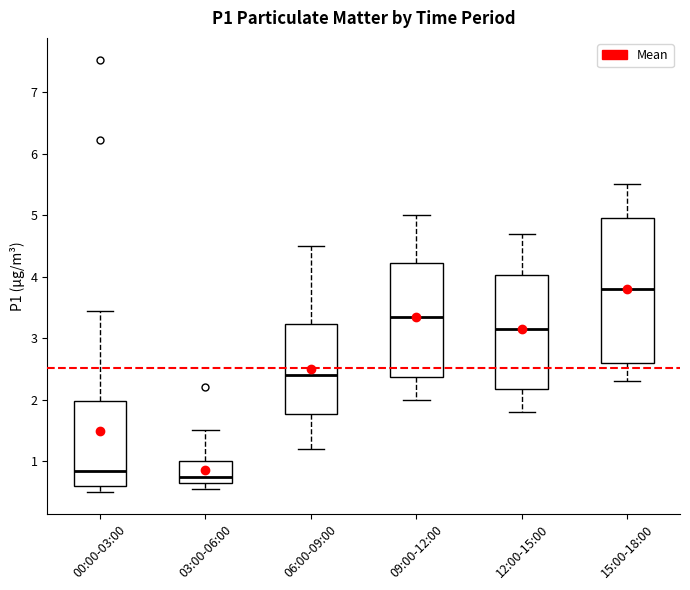

Reading left to right, read every box against the y-axis: the position of its median line, the range the box covers, and the ends of its whiskers. The values are not printed on the chart, so give them approximately, as read against the axis.

00:00-03:00: median 0.8, box 0.6 to 2.0, whiskers 0.5 to 3.5
03:00-06:00: median 0.8, box 0.7 to 1.0, whiskers 0.6 to 1.5
06:00-09:00: median 2.4, box 1.8 to 3.2, whiskers 1.2 to 4.5
09:00-12:00: median 3.4, box 2.4 to 4.2, whiskers 2.0 to 5.0
12:00-15:00: median 3.2, box 2.2 to 4.0, whiskers 1.8 to 4.7
15:00-18:00: median 3.8, box 2.6 to 5.0, whiskers 2.3 to 5.5